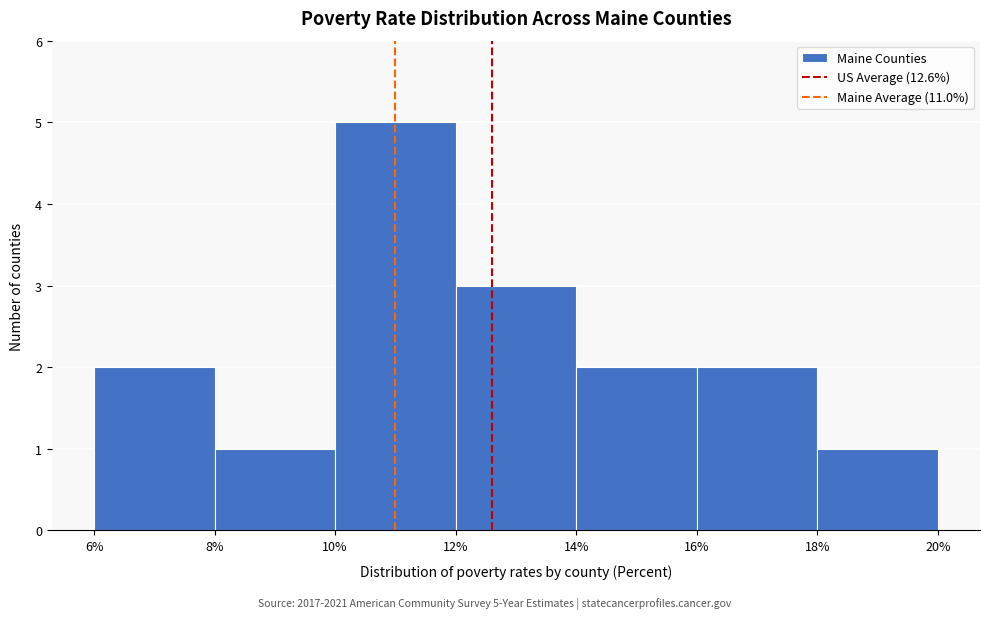

Over which range of the x-axis is the bar tallest?

10% to 12%